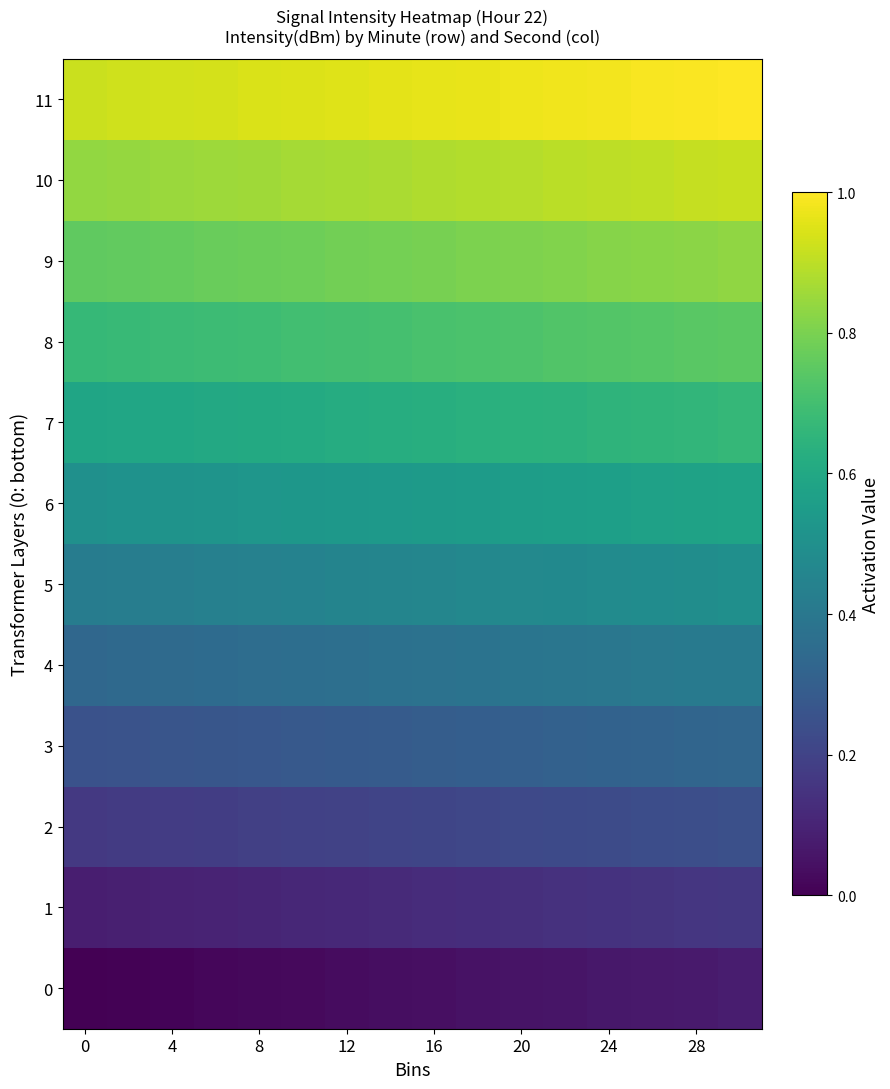

List the series in order of their peak value, highest first.

11, 10, 9, 8, 7, 6, 5, 4, 3, 2, 1, 0